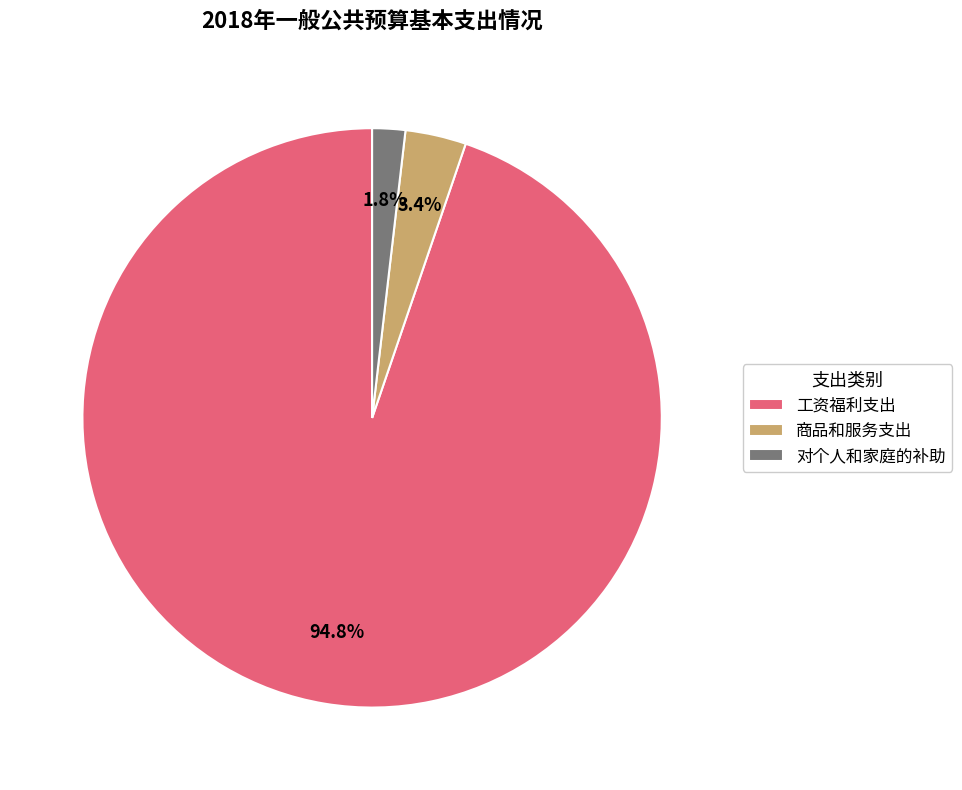

Which slice is the largest?

工资福利支出